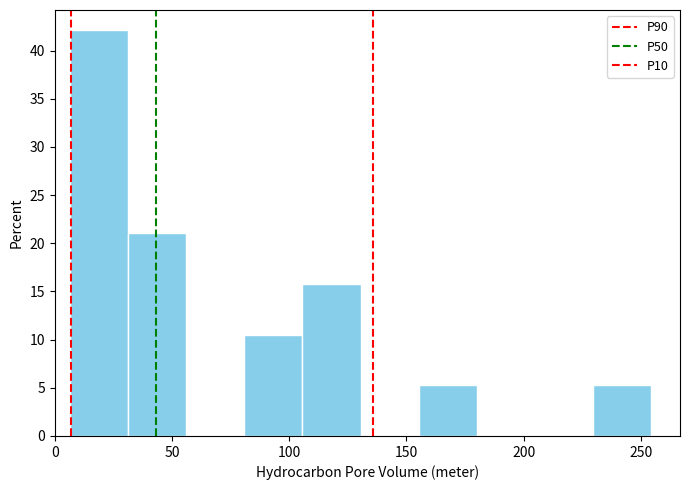

Reading left to right, list every bar in this chart as the range it spans on the x-axis followed by its height. Neither the bar edges nor the heights are printed on the chart, so give them approximately, as read against the axes.

5 to 30: 42.0
30 to 55: 21.0
55 to 80: 0
80 to 105: 10.5
105 to 130: 16.0
130 to 155: 0
155 to 180: 5.5
180 to 205: 0
205 to 230: 0
230 to 255: 5.5